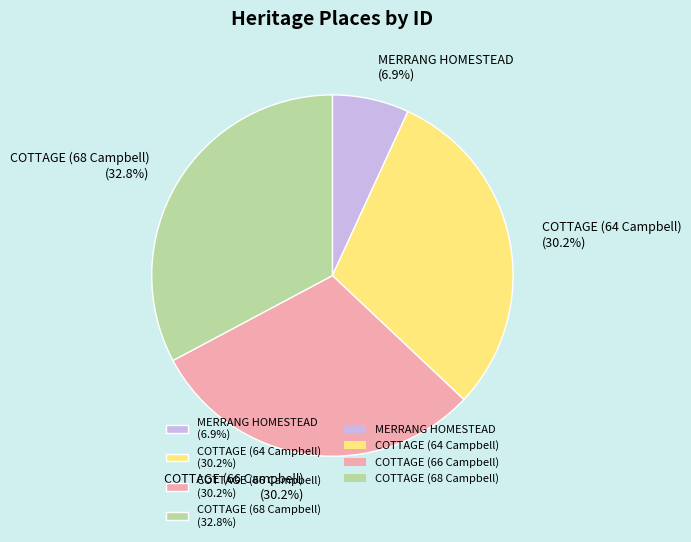

Approximately how many times larger is the value at COTTAGE (66 Campbell) (30.2%) compared to COTTAGE (64 Campbell) (30.2%)?

1.0